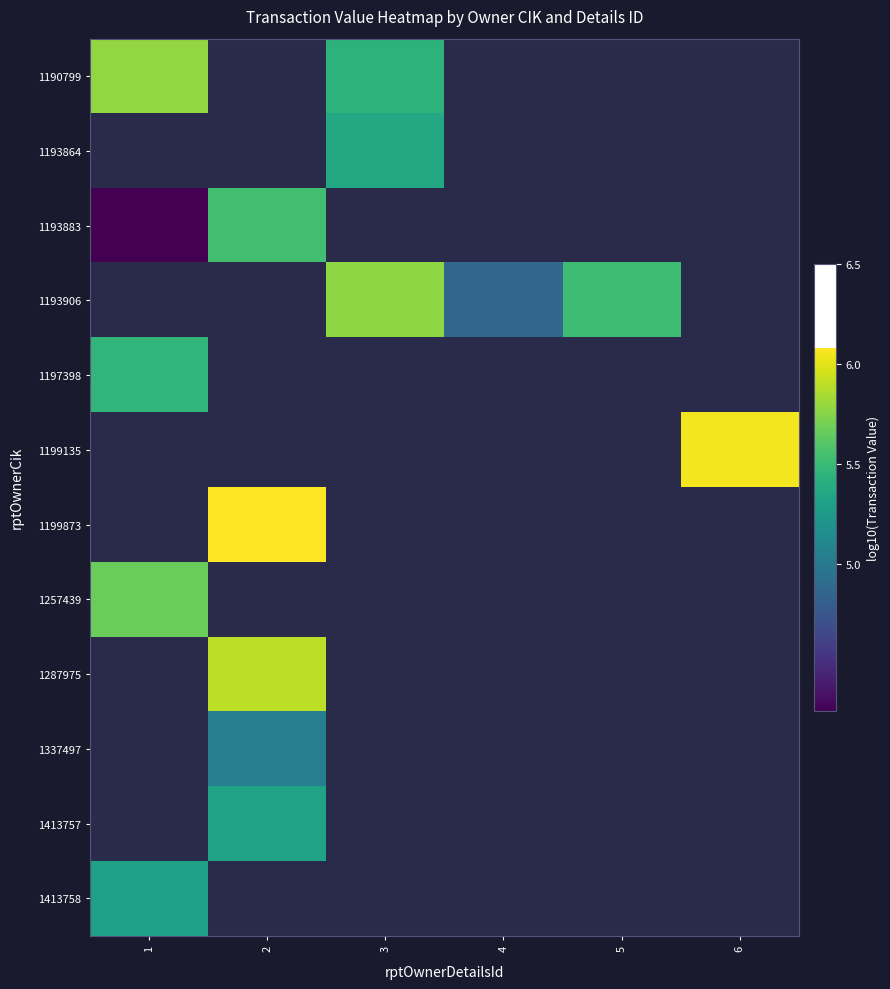

What is the lowest value of the 1257439 series?

5.7